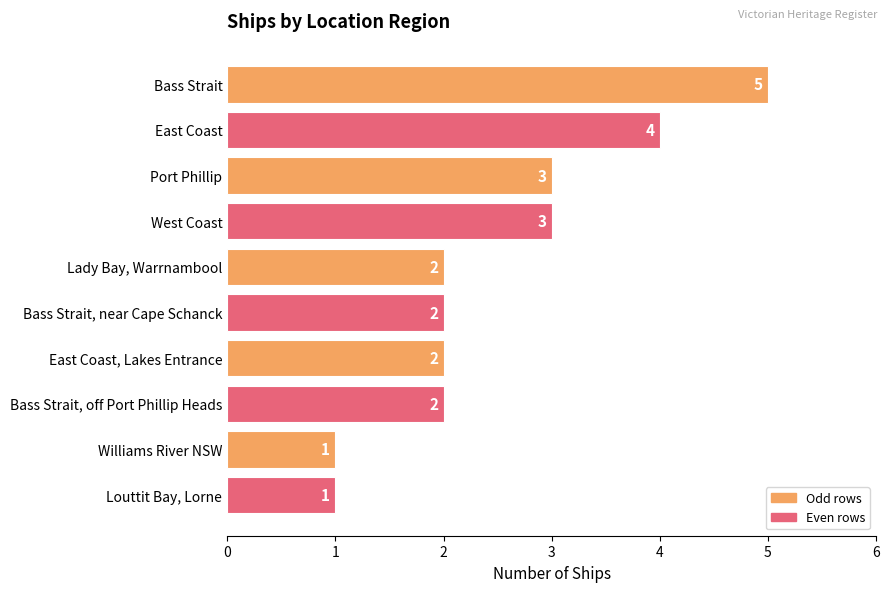

Which label corresponds to the largest value in the chart?

Bass Strait